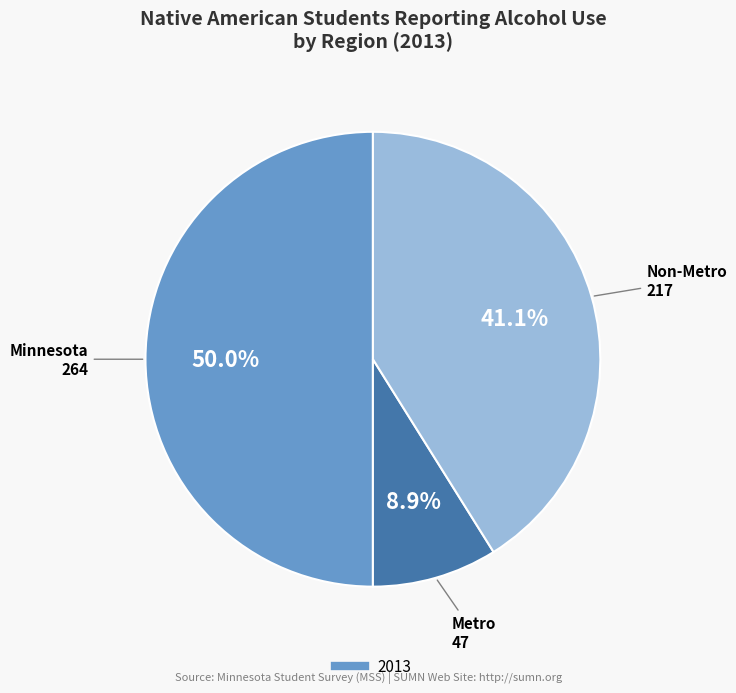

How many slices are in this pie chart?

3